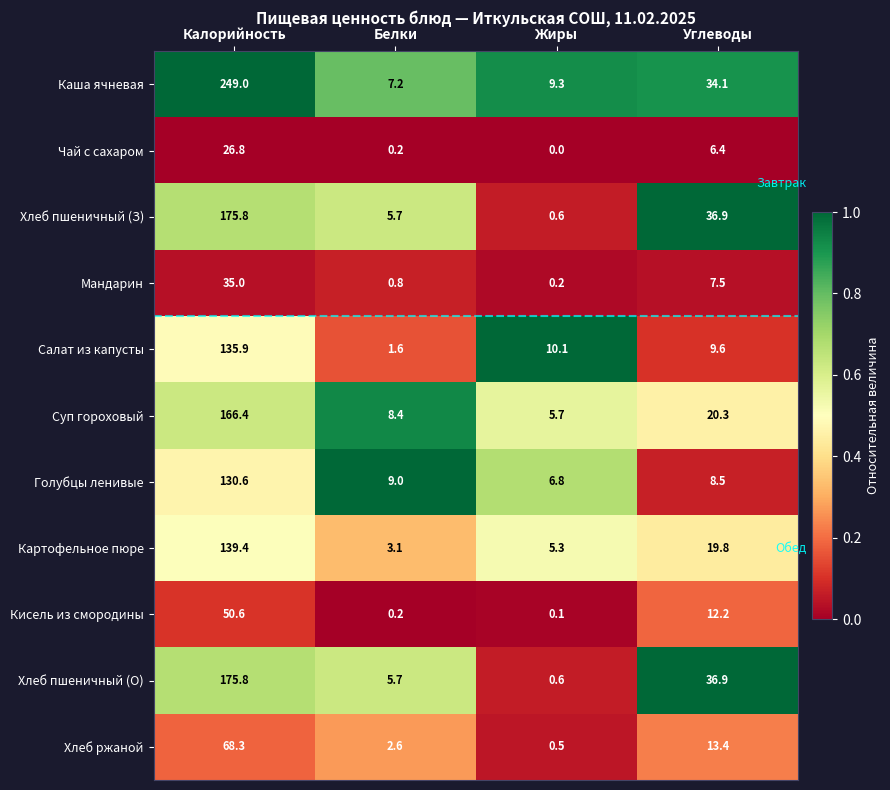

At which label does Кисель из смородины first exceed 12?

Калорийность